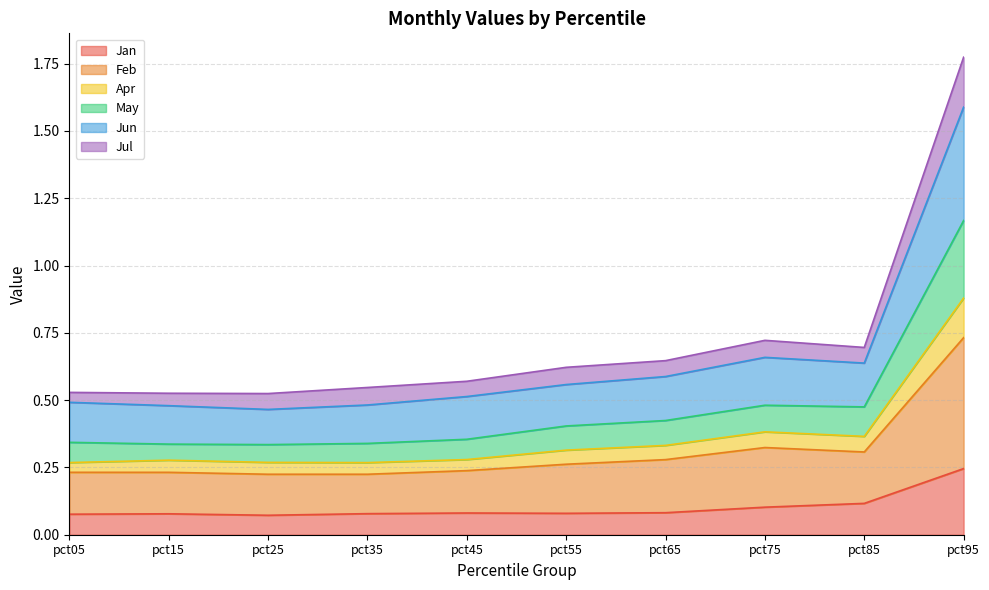

At which category is the sum across all series the highest?

pct95